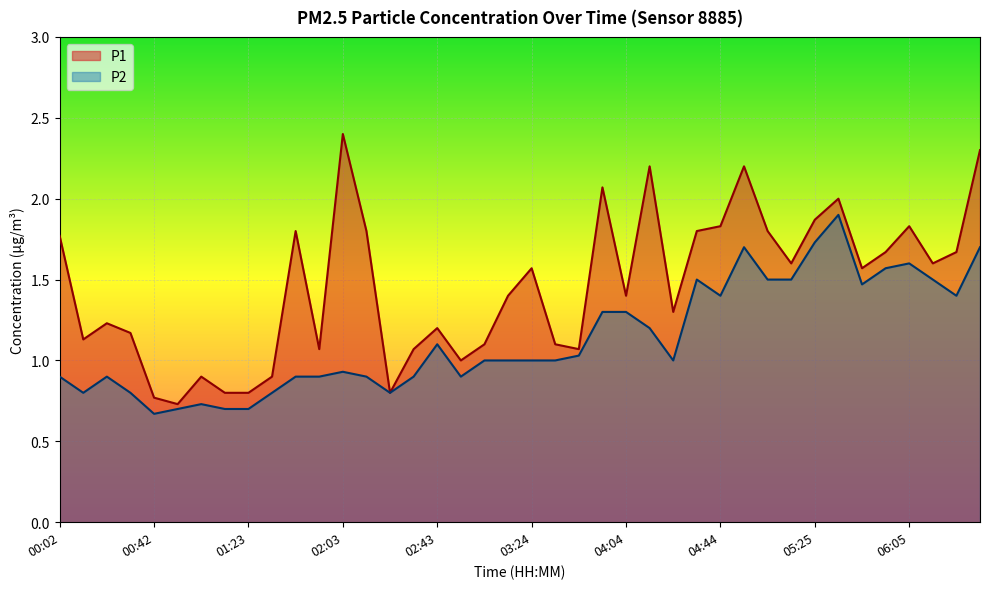

Rank the series by their average value, from highest to lowest.

P1, P2